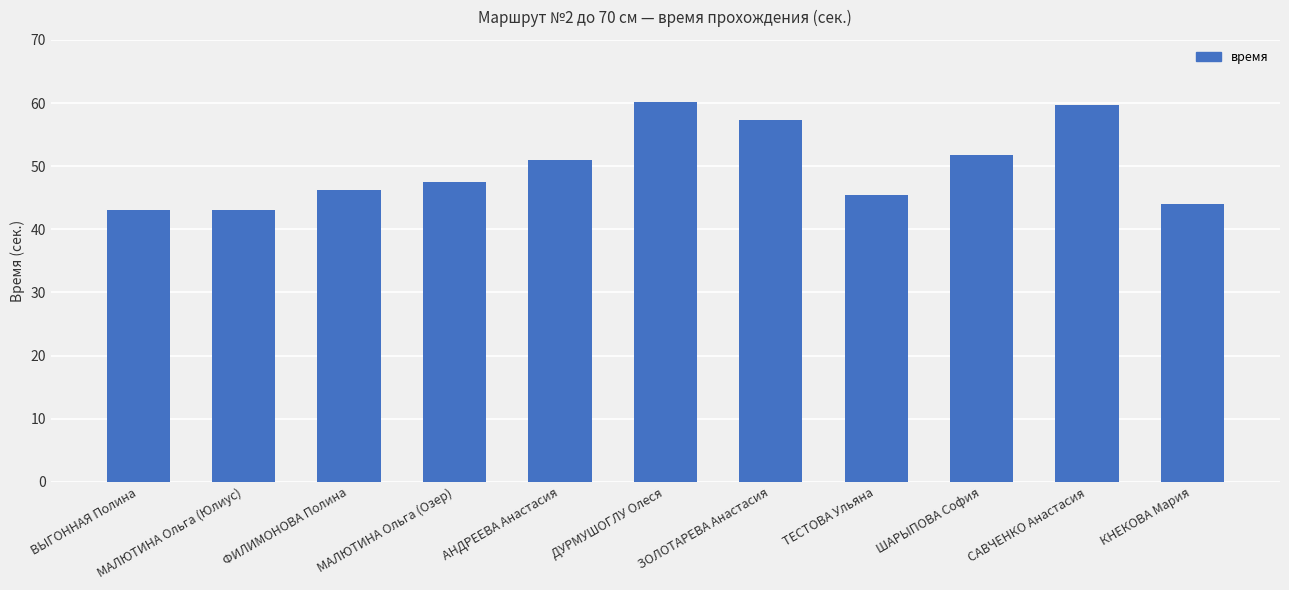

Which has a higher value, ТЕСТОВА Ульяна or ВЫГОННАЯ Полина?

ТЕСТОВА Ульяна